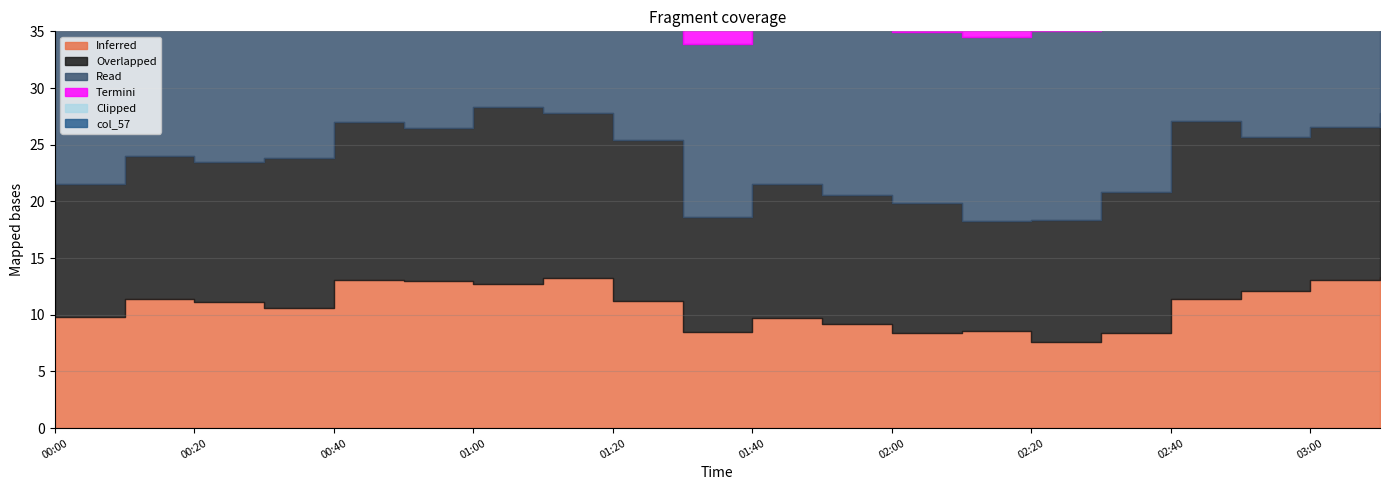

Which has a higher value, 2006/12/15 02:50 or 2006/12/15 02:40?

2006/12/15 02:50